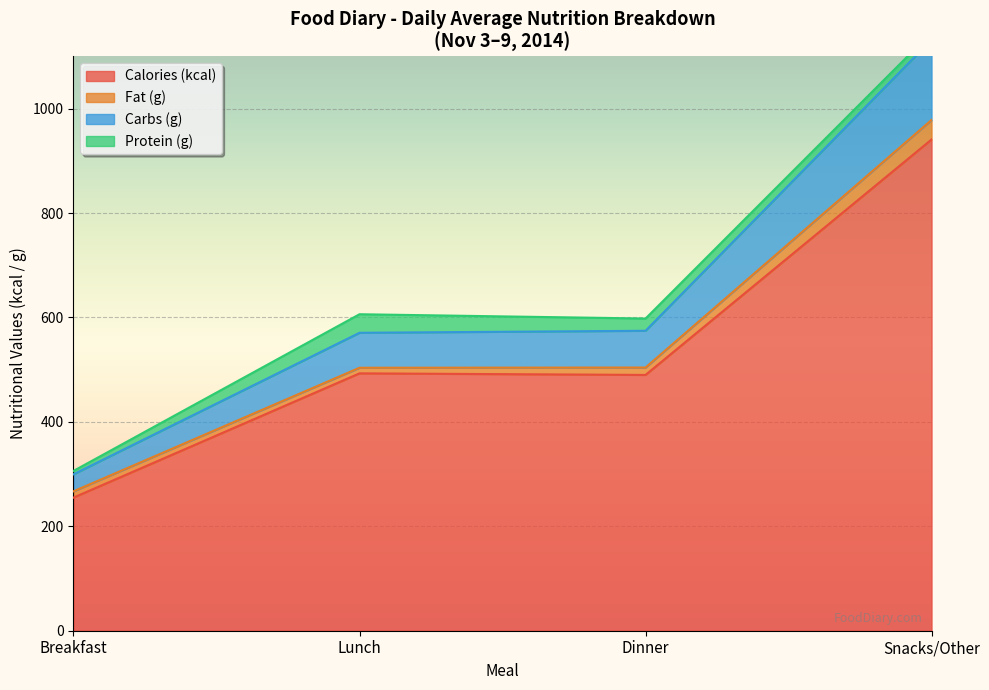

What is the greatest value displayed?

2070.0